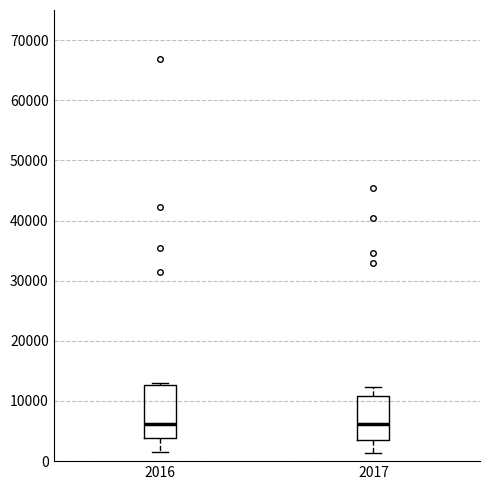

Where does the lower whisker of the box at x = 2016 end on the y-axis? The values are not printed on the chart, so give them approximately, as read against the axis.

1000